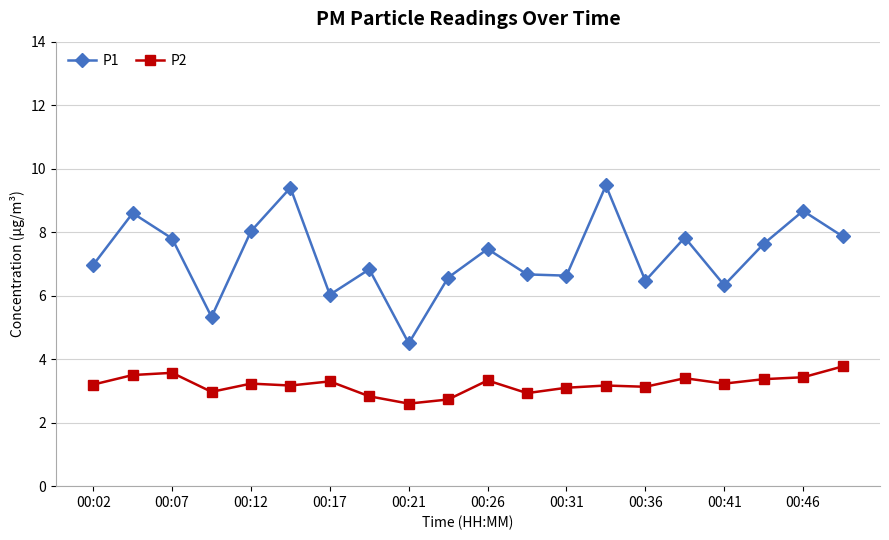

Which series has the widest spread of values?

P1